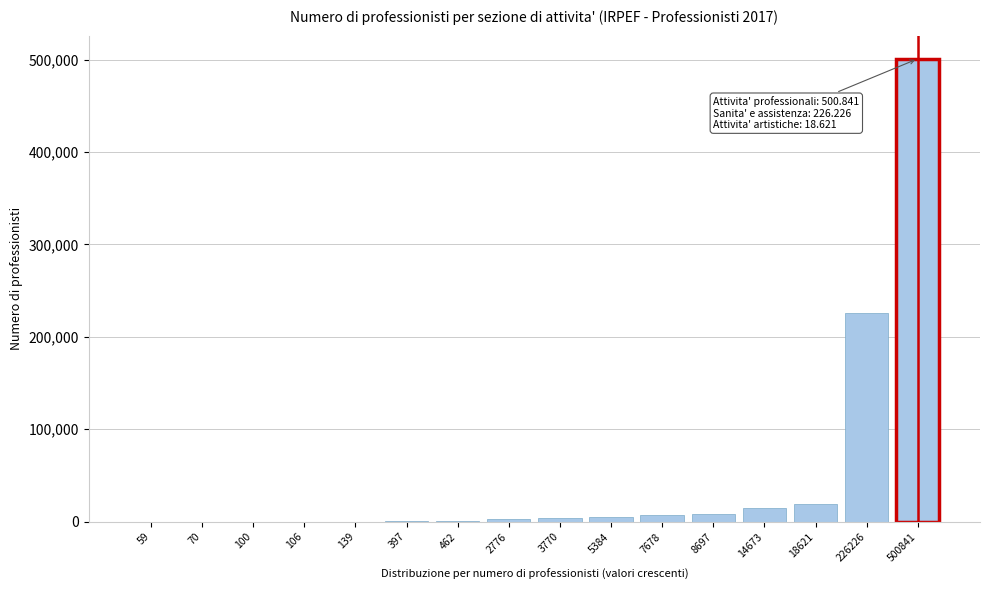

Is it true that the value at 500841 is 886174?

False